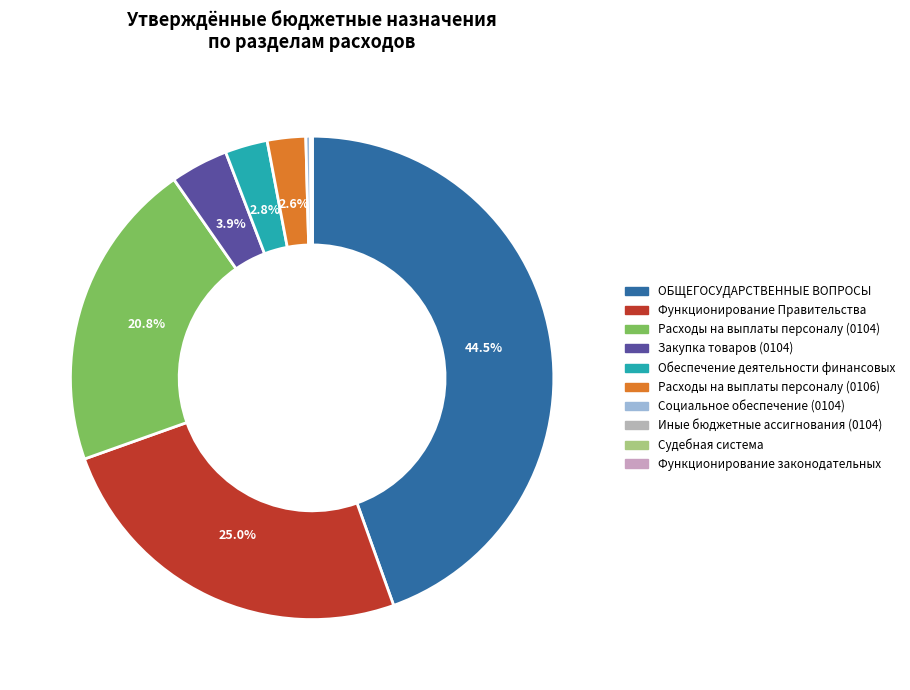

Rank the categories by value from lowest to highest.

Судебная система, Функционирование законодательных, Иные бюджетные ассигнования (0104), Социальное обеспечение (0104), Расходы на выплаты персоналу (0106), Обеспечение деятельности финансовых, Закупка товаров (0104), Расходы на выплаты персоналу (0104), Функционирование Правительства, ОБЩЕГОСУДАРСТВЕННЫЕ ВОПРОСЫ